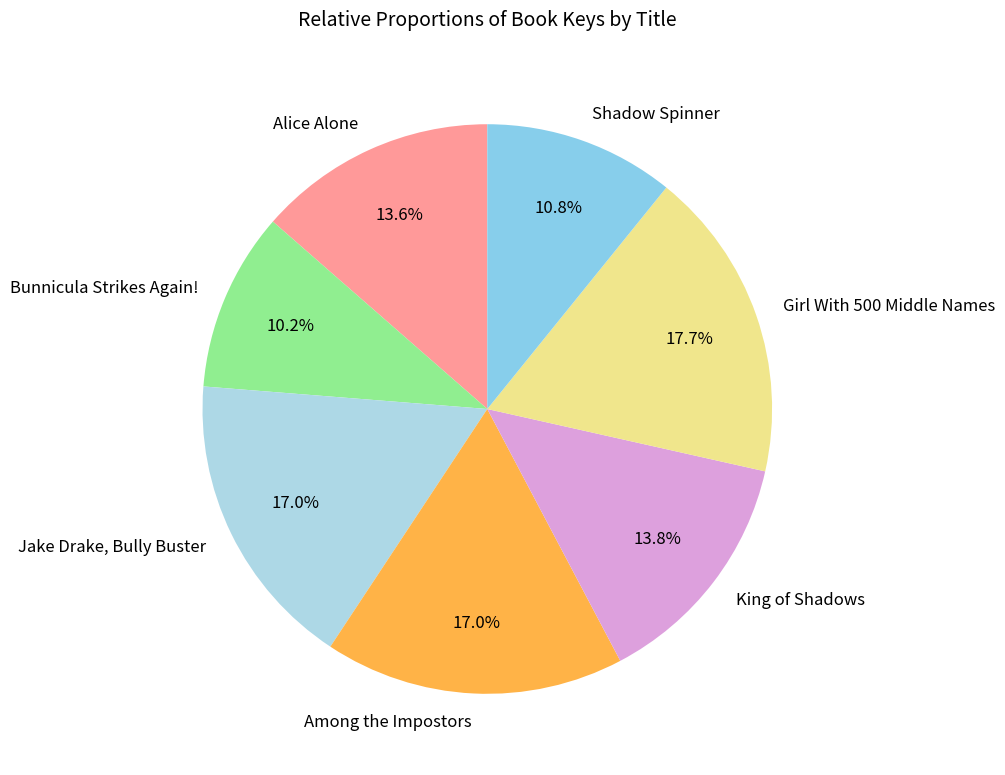

To the nearest percent, what is the average slice percentage?

14%